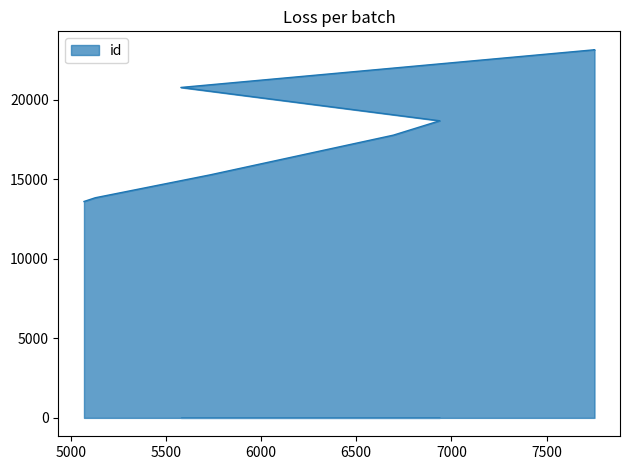

True or false: the data shows 4963 at 5579.

False